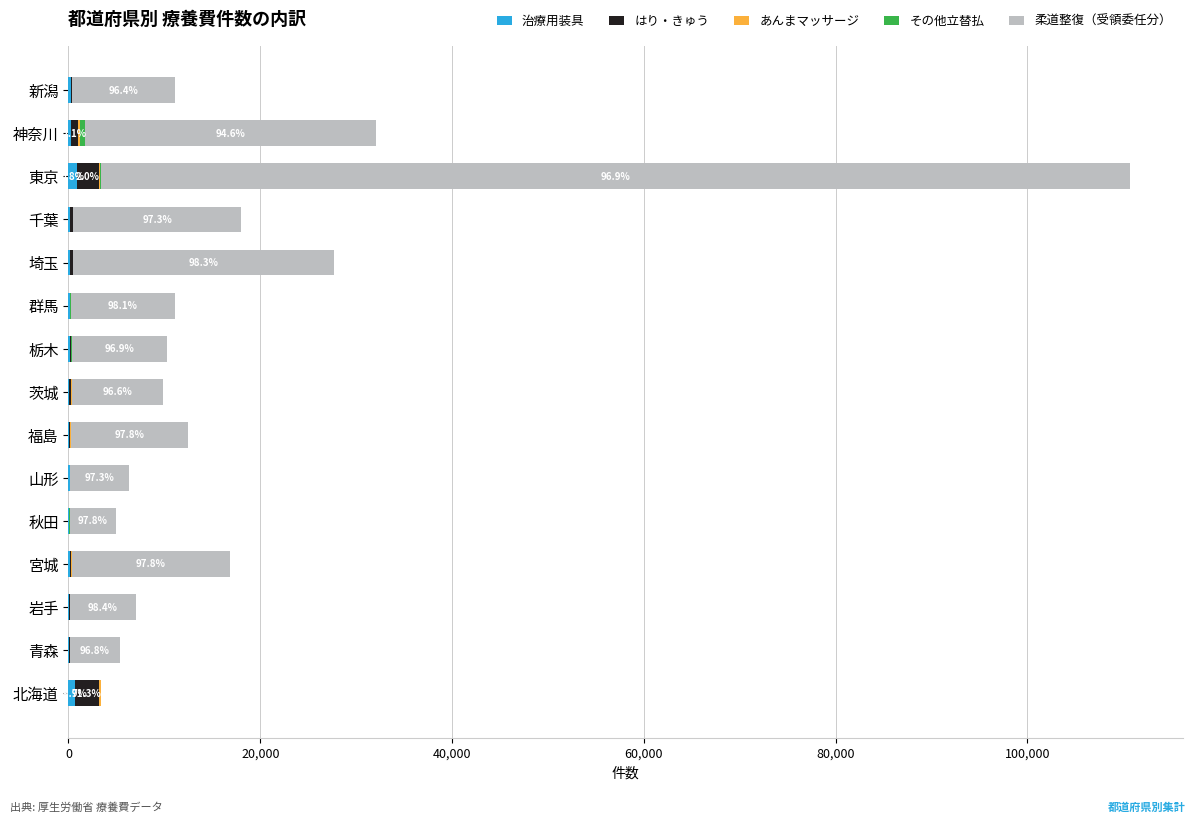

How many distinct data groups are displayed?

5